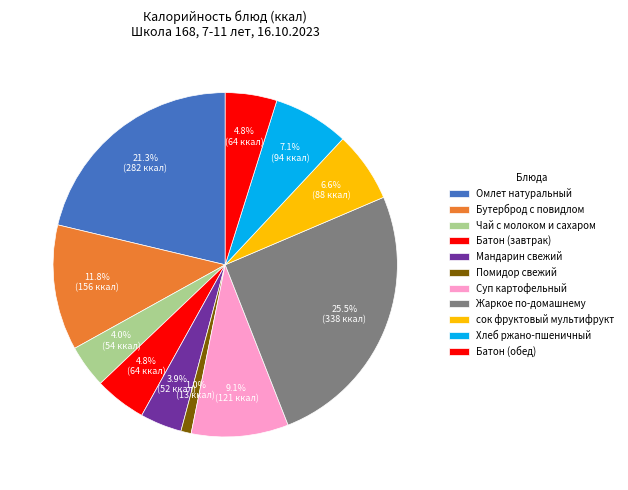

How many segments does this pie chart have?

11